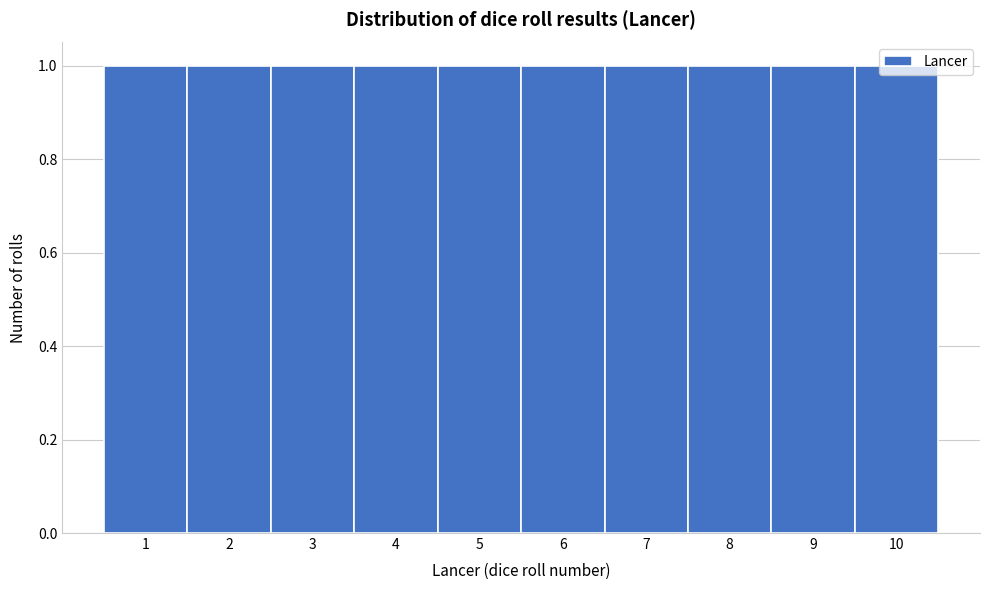

Reading left to right, transcribe this chart: for each bar, give the range it covers on the x-axis and its height. The values are not printed on the chart, so give them approximately, as read against the axis.

0.5 to 1.5: 1
1.5 to 2.5: 1
2.5 to 3.5: 1
3.5 to 4.5: 1
4.5 to 5.5: 1
5.5 to 6.5: 1
6.5 to 7.5: 1
7.5 to 8.5: 1
8.5 to 9.5: 1
9.5 to 10.5: 1